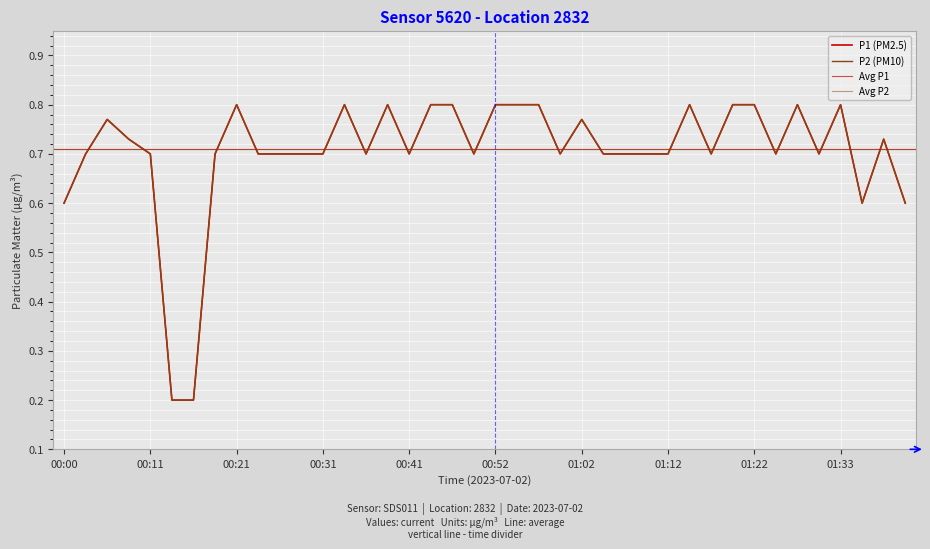

At which label is P1 closest to 0?

00:13